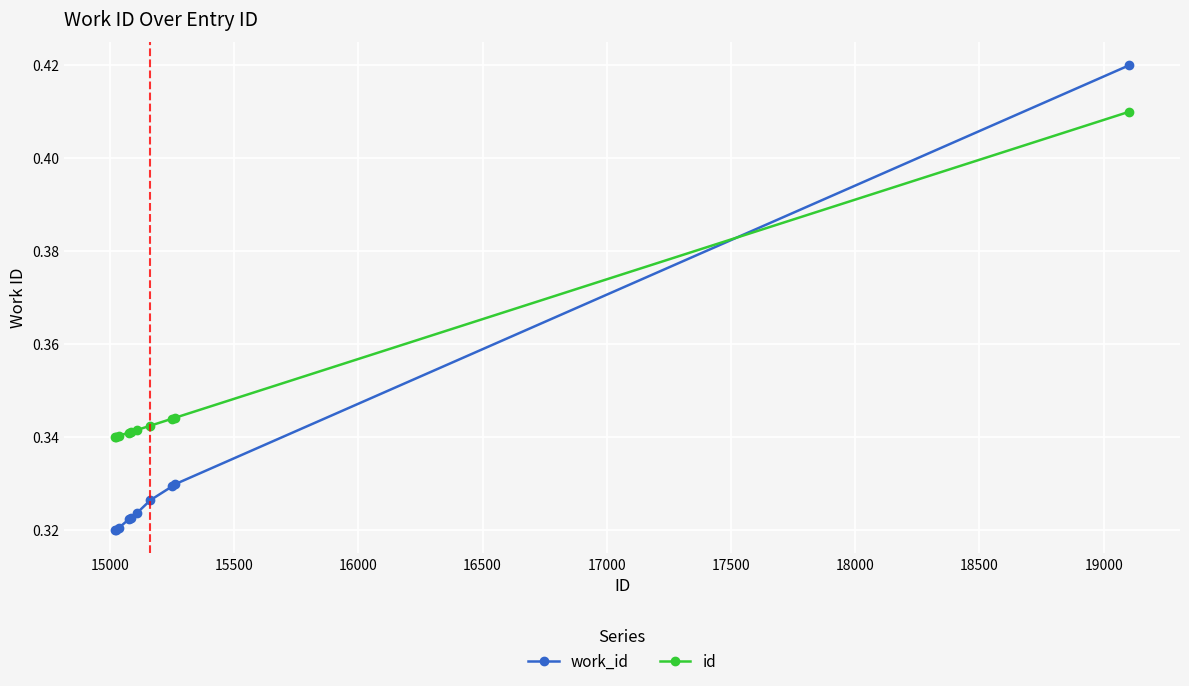

What is the sum of all id values?

3.5